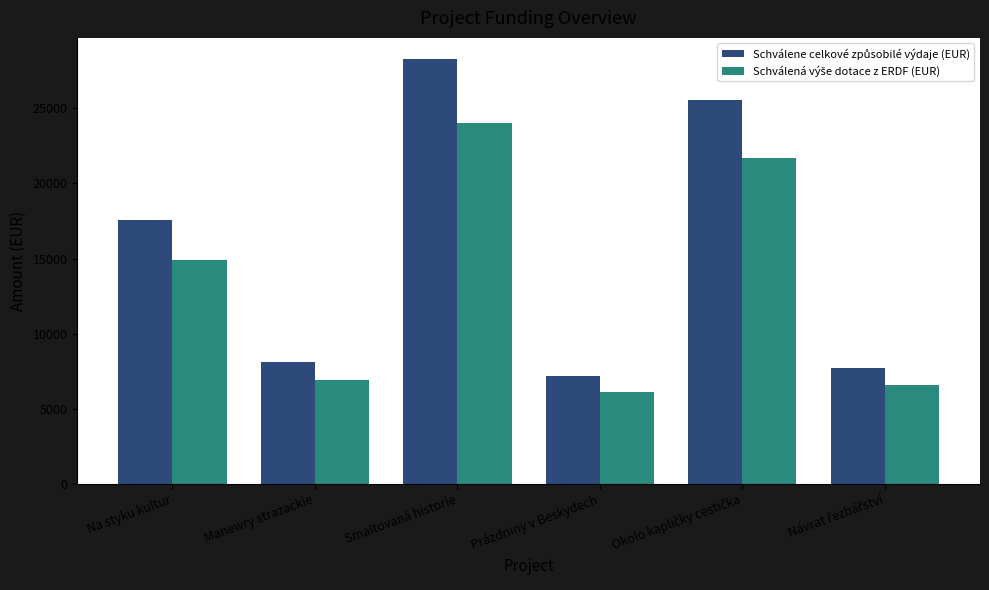

What is the label of the 1st bar from the left?

Na styku kultur